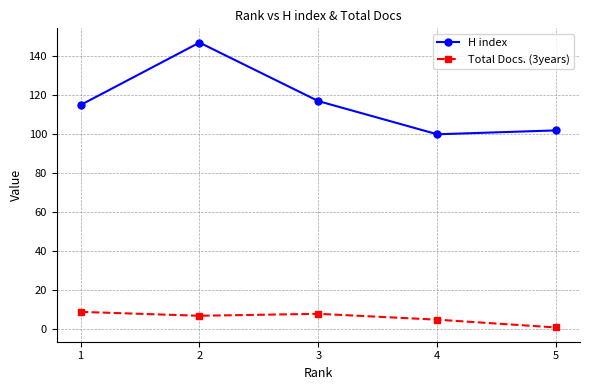

Where is the first local minimum for Total Docs. (3years)?

2